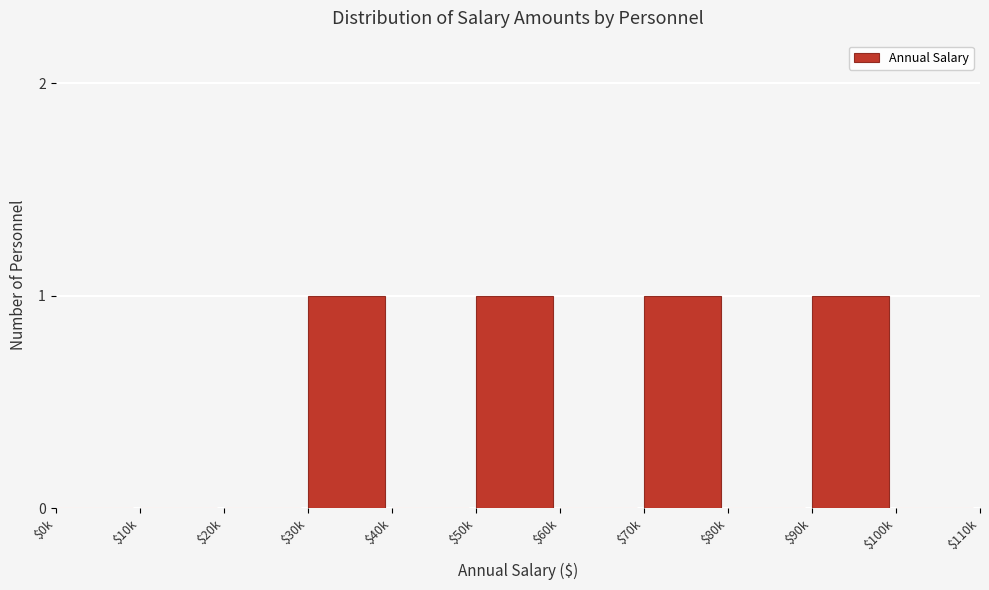

The value at $10k is 0. True or false?

True